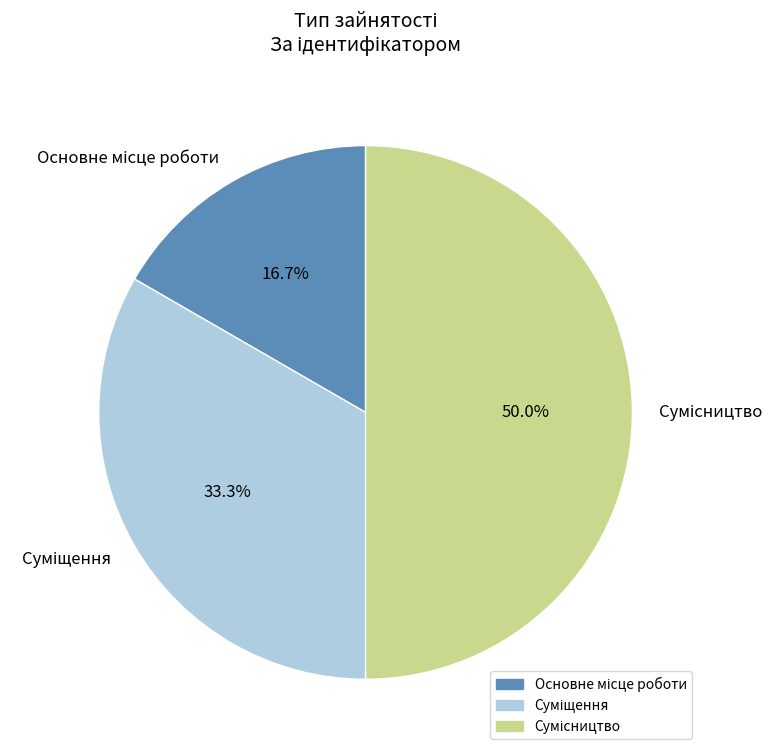

Count the number of slices in the pie.

3